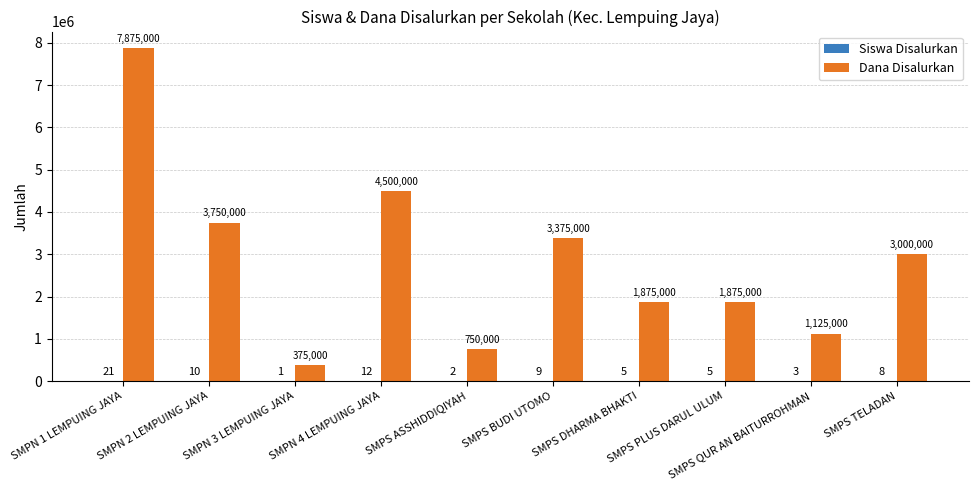

Is it true that Dana Disalurkan equals 4500000 at SMPN 4 LEMPUING JAYA?

True